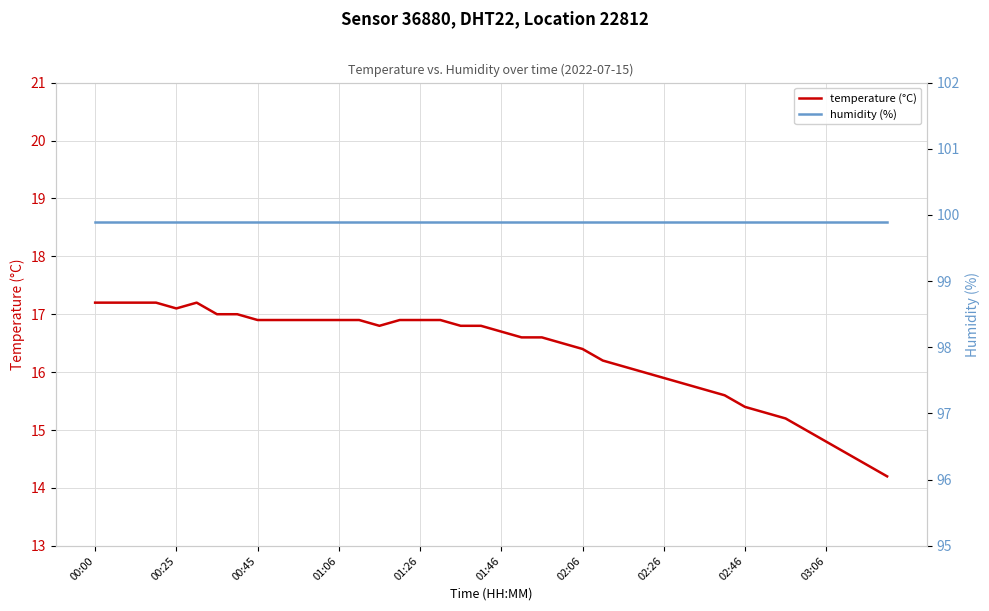

Count the number of data series in this chart.

2